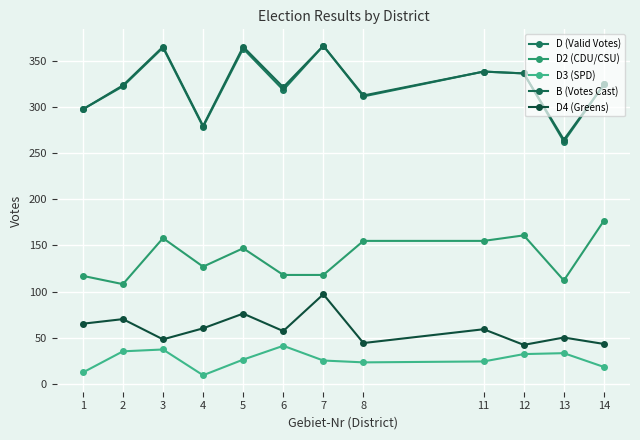

Is the value of D (Valid Votes) at 8 greater than the value of B (Votes Cast) at 4?

Yes